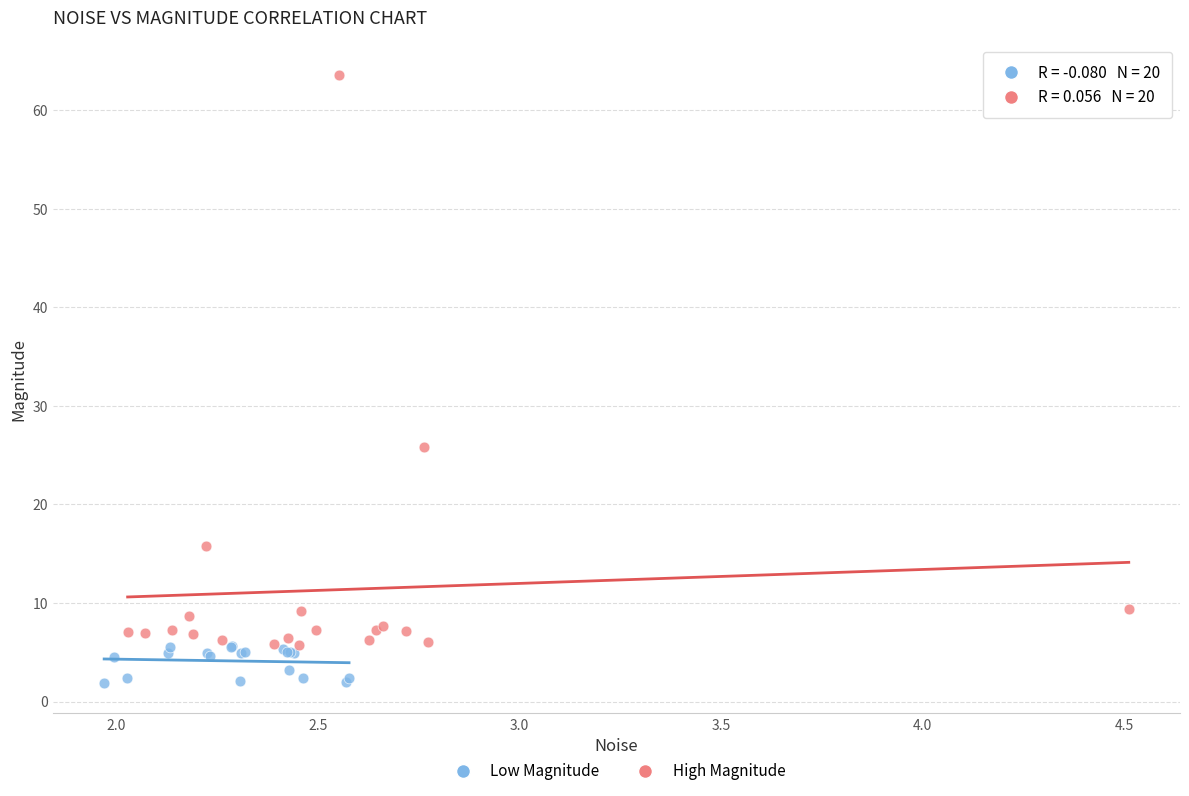

Which series contains the highest Y value?

High Magnitude